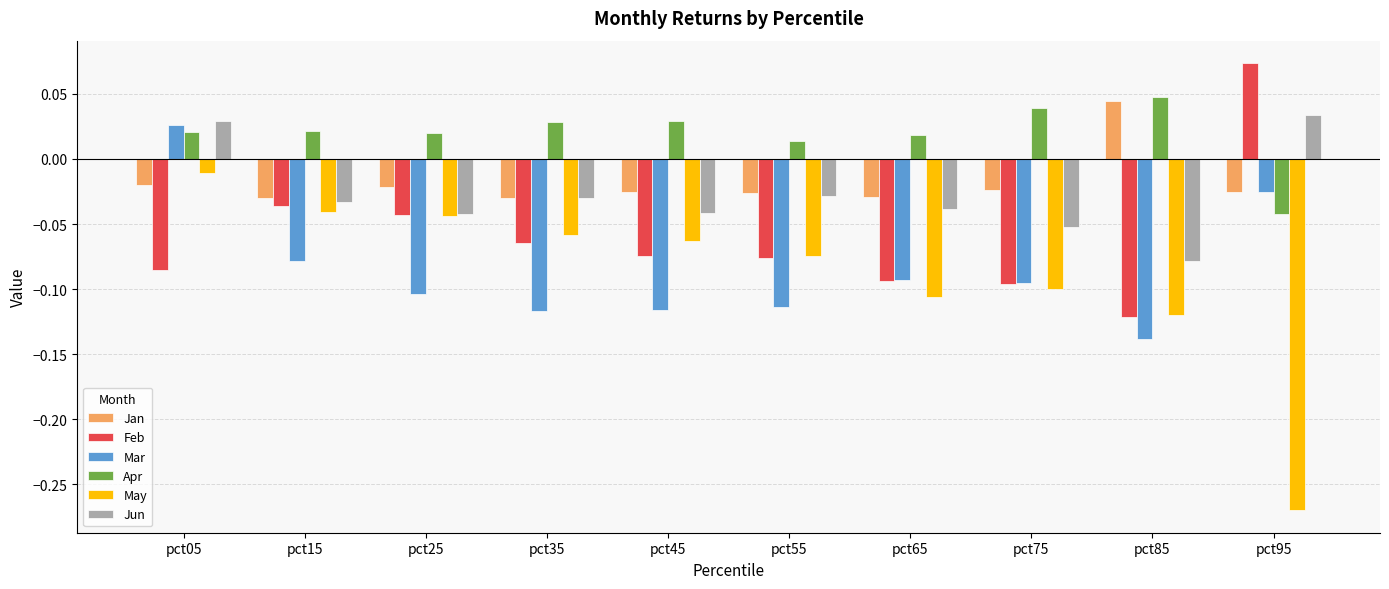

What is the sum of the Mar values at pct65 and pct45?

-0.2